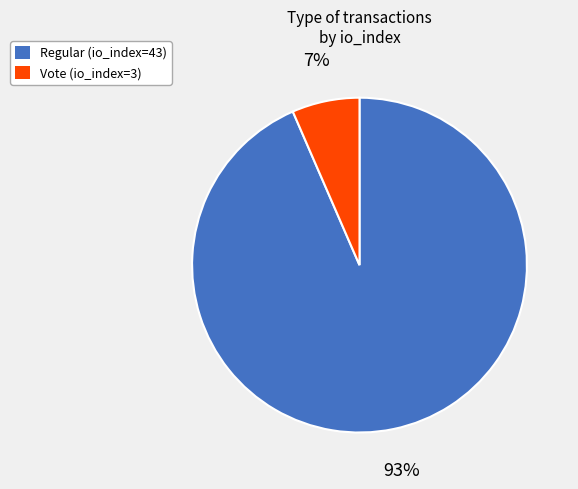

True or false: Vote (io_index=3) accounts for 7% of the total.

True